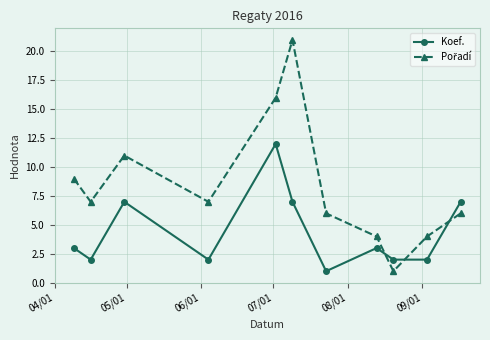

What is the sum of all Koef. values?

48